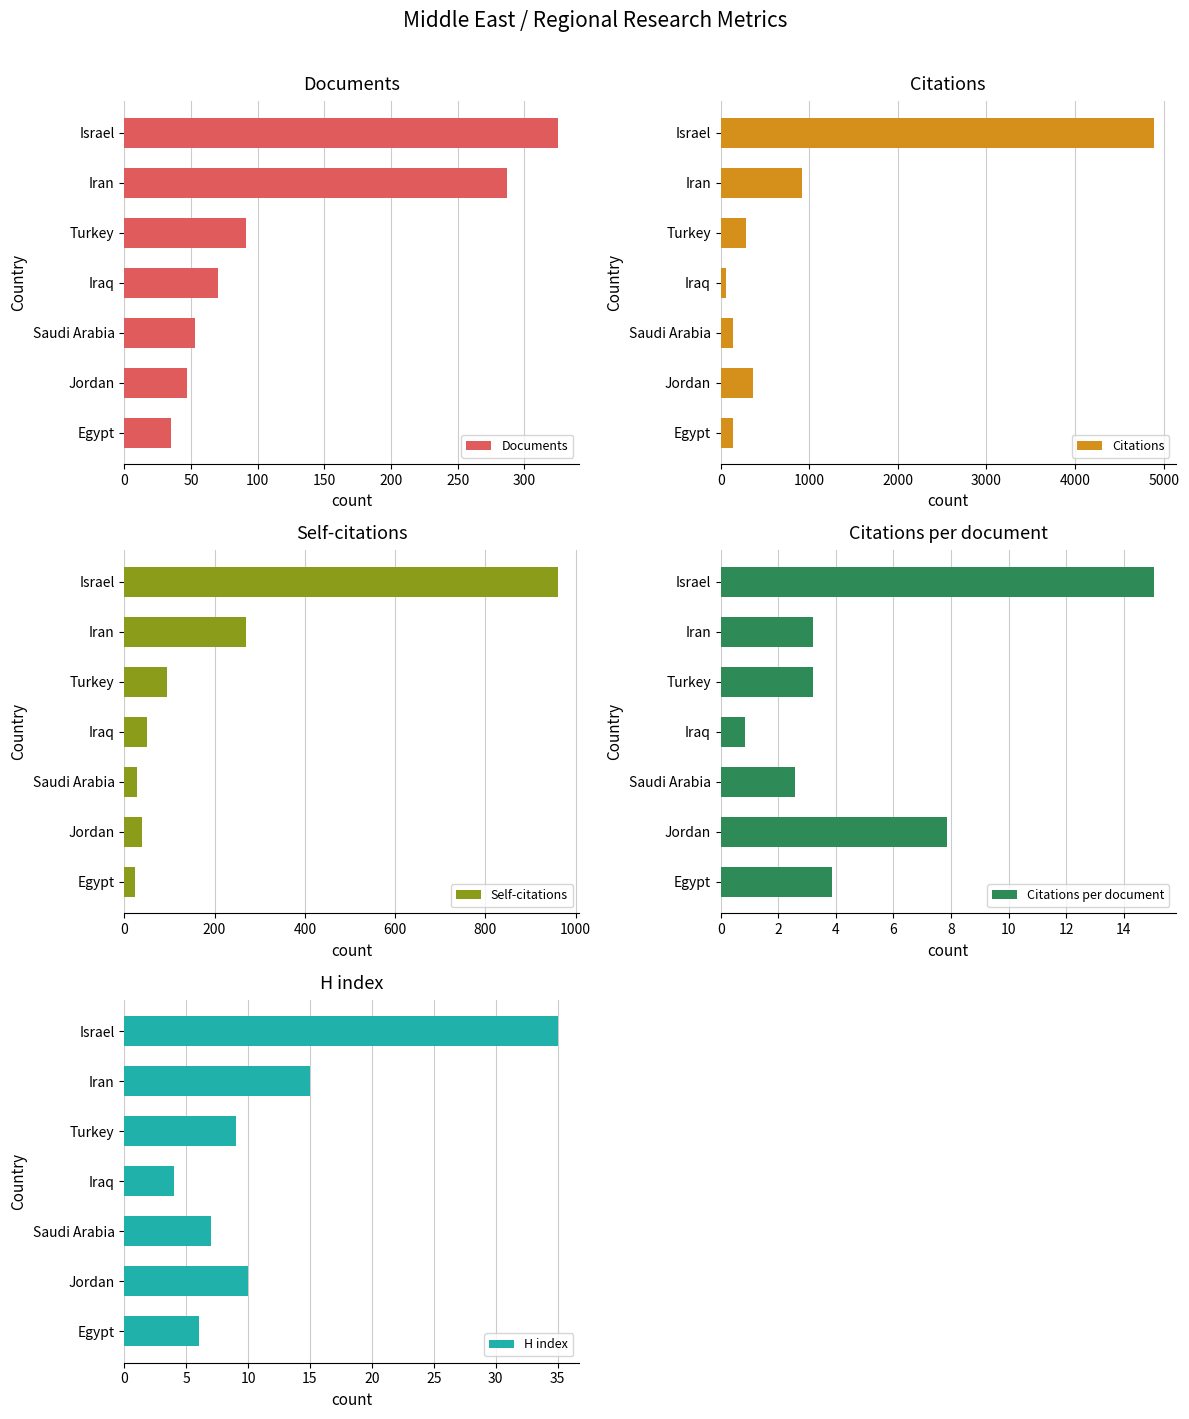

At which label is Citations per document closest to 7?

Jordan